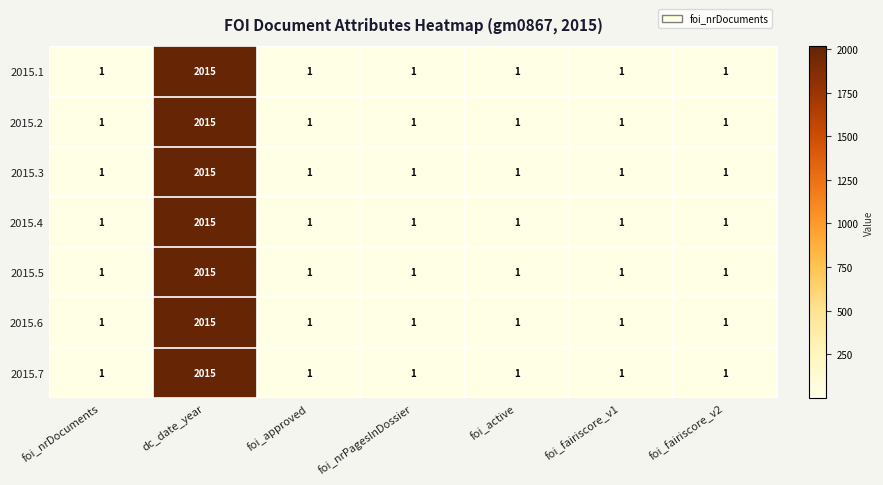

At which category is the sum across all series the highest?

dc_date_year